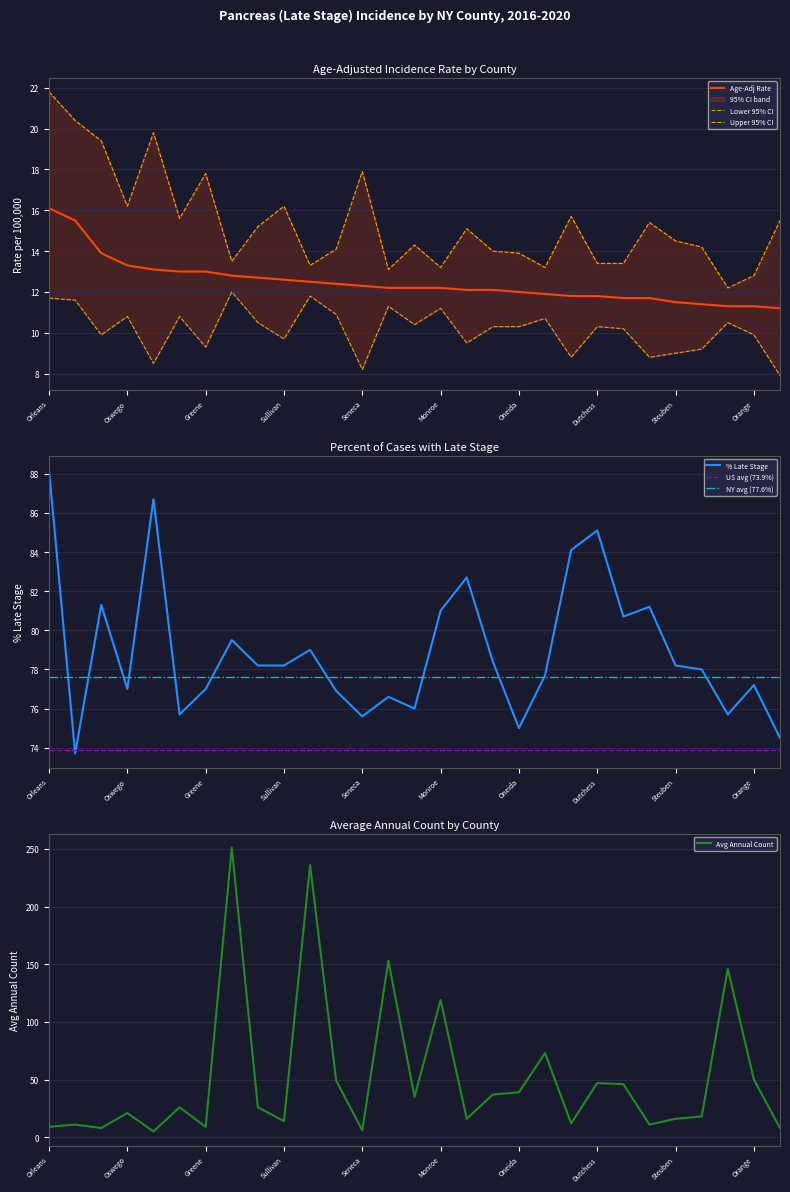

Does the chart display data point markers on the line(s)?

No